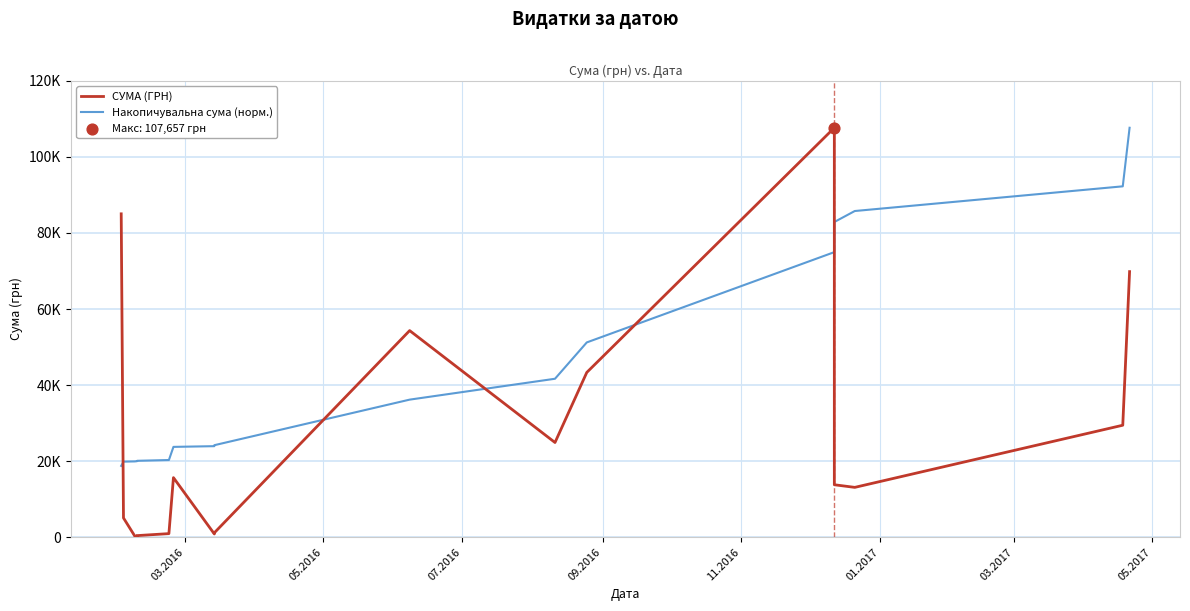

Which series has the largest Y range (max minus min)?

СУМА (ГРН)